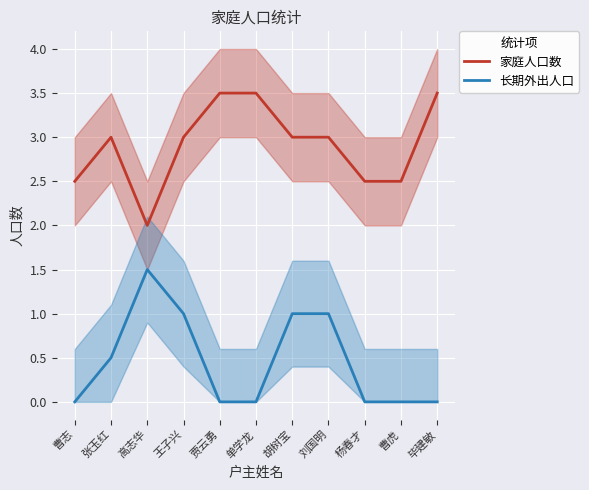

At 贾云勇, list the series in order from largest to smallest.

家庭人口数, 长期外出人口